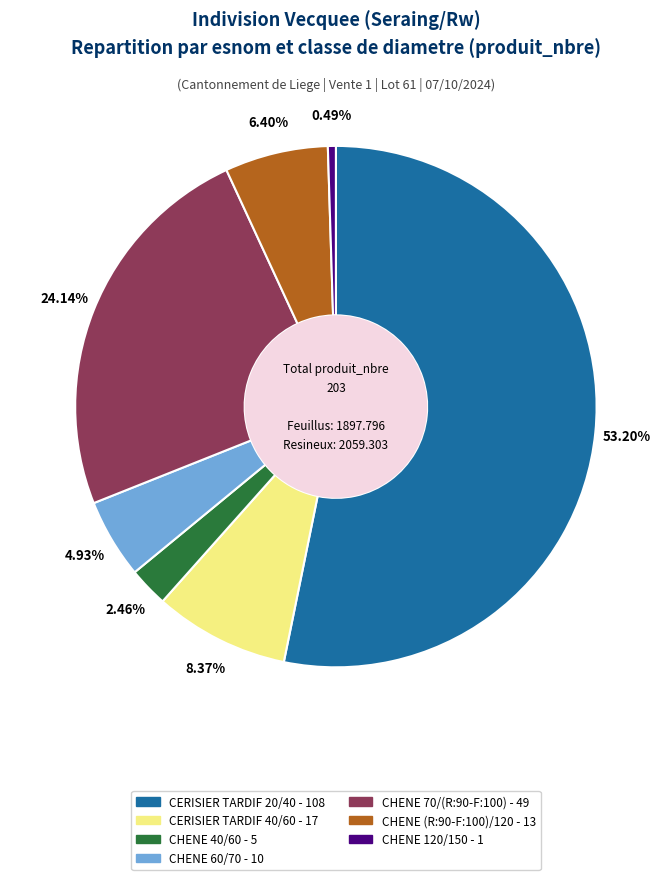

Which category has the biggest portion of the pie?

CERISIER TARDIF 20/40